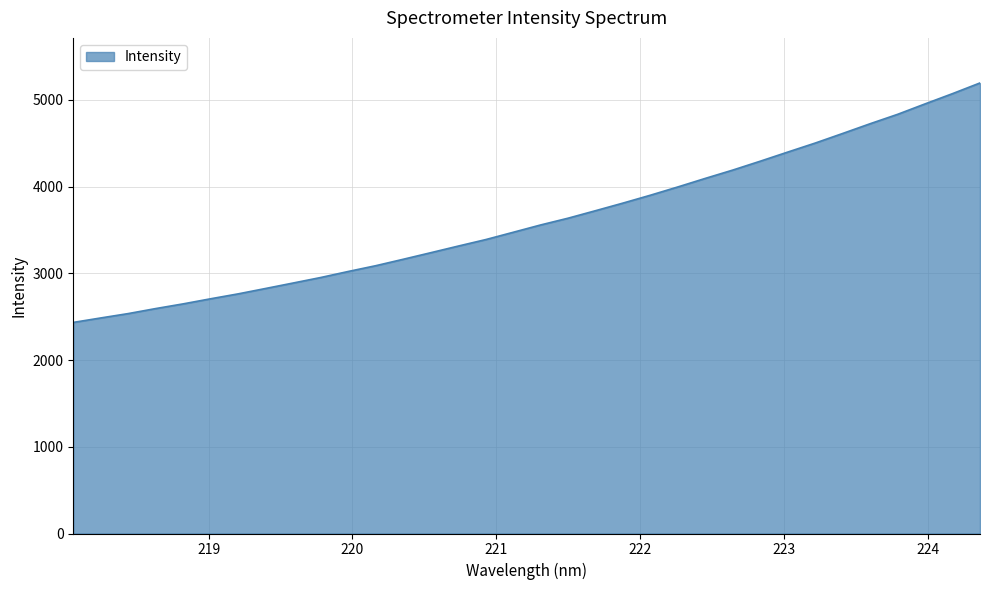

What is the difference between the maximum and minimum values?

2761.5